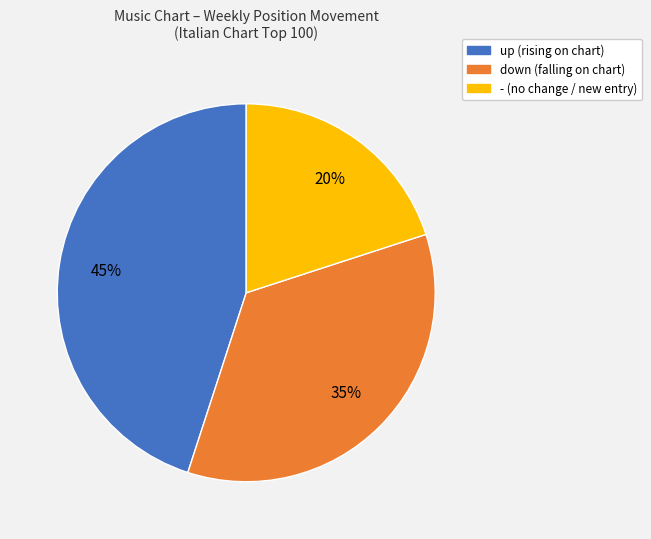

Between down and up, which is larger?

up